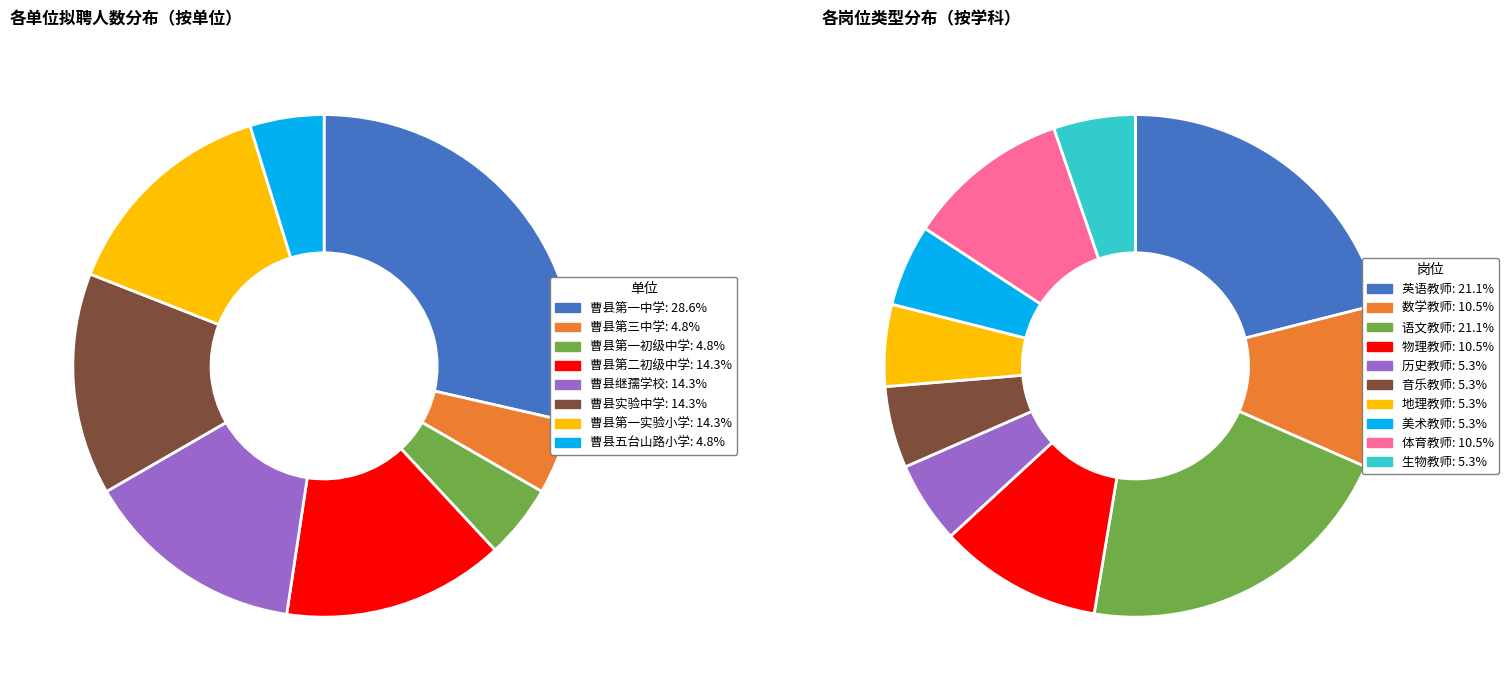

To the nearest percent, what percentage of the pie is 曹县第二初级中学?

14%